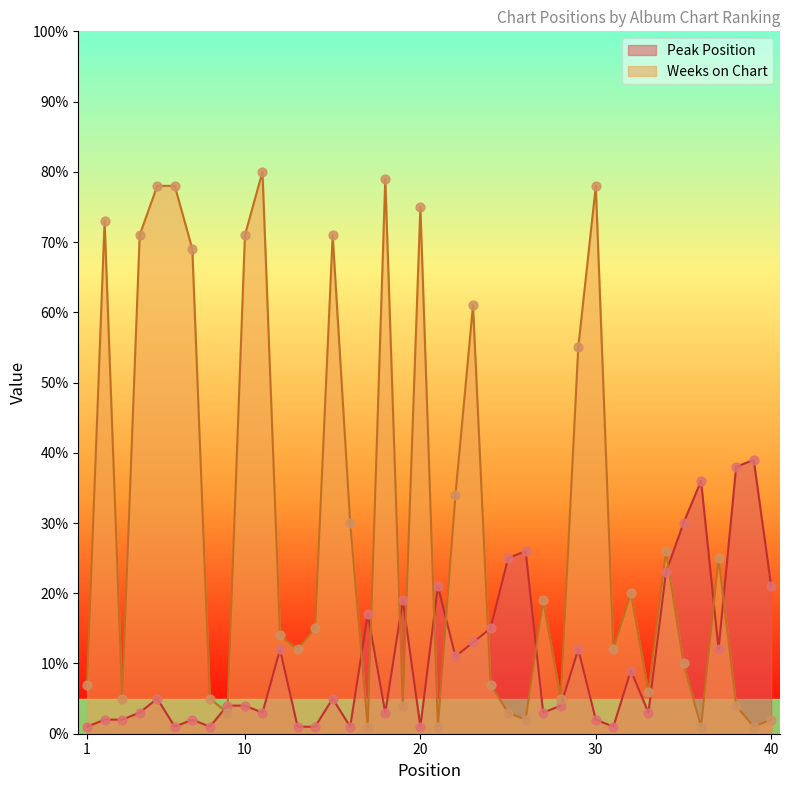

What are all the series names shown in the legend?

Peak Position, Weeks on Chart